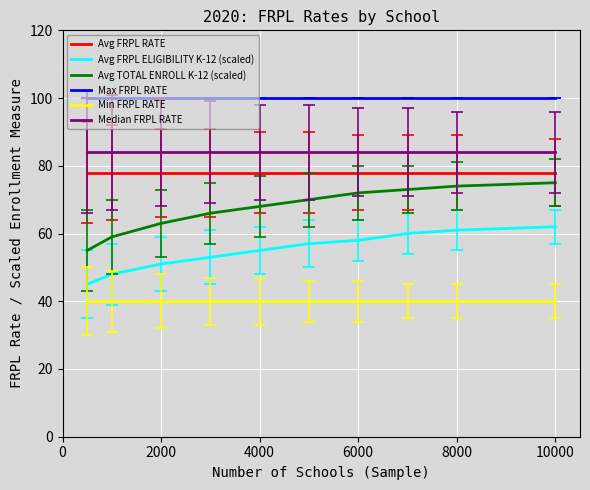

Which series has the largest range (max minus min)?

Avg TOTAL ENROLL K-12 (scaled)